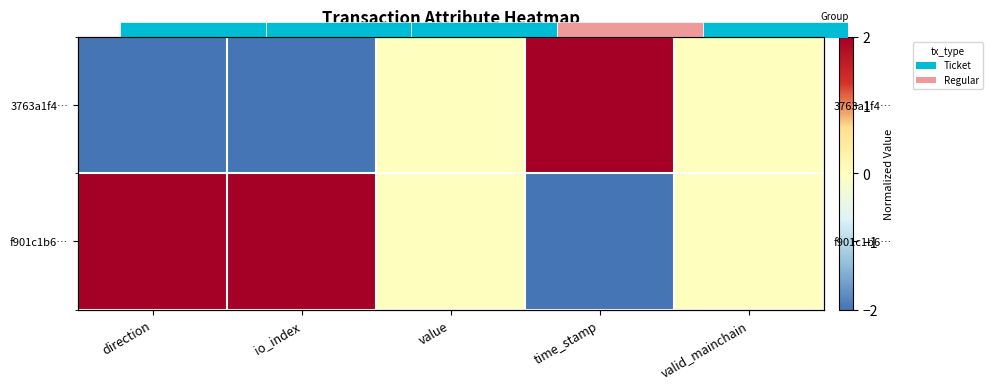

At which label is 3763a1f4… closest to 0?

value